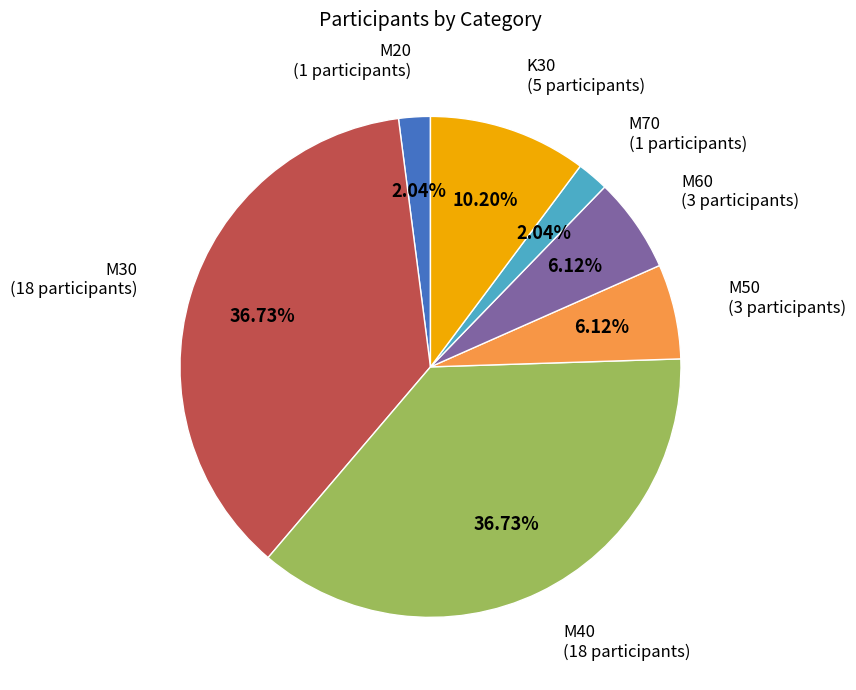

Is there any slice that represents more than half of the pie?

No